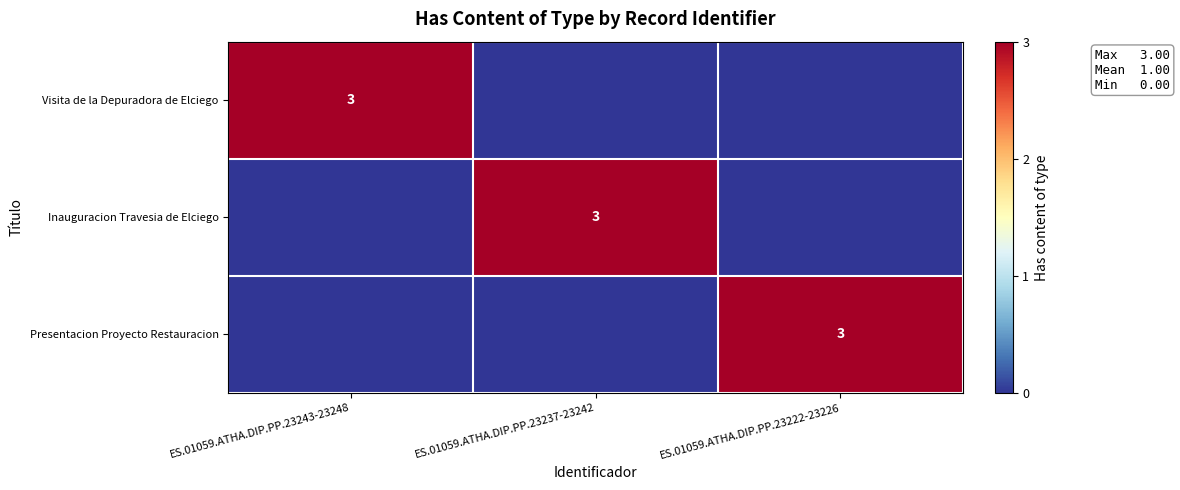

True or false: Visita de la Depuradora de Elciego has a value of 3 at ES.01059.ATHA.DIP.PP.23243-23248.

True